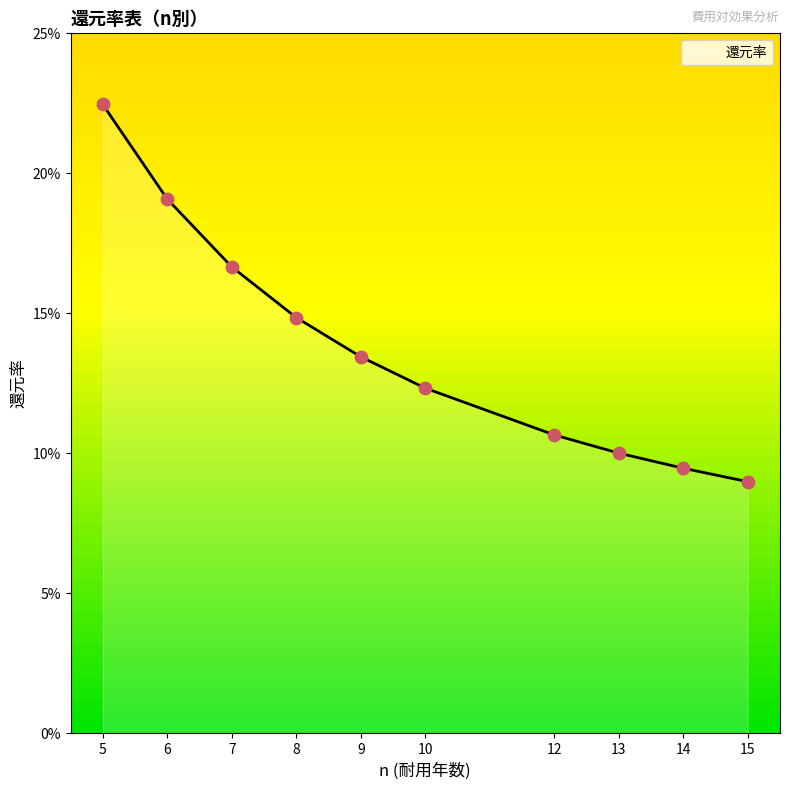

Which has a higher value, 14 or 8?

8